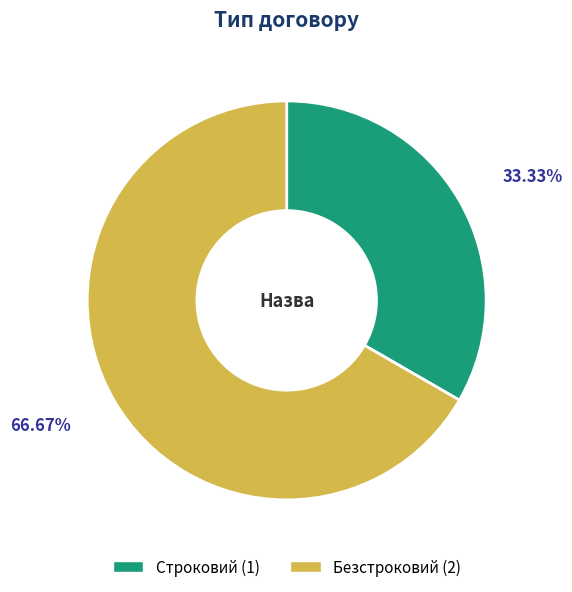

What percentage is the Строковий slice, to the nearest percent?

33%